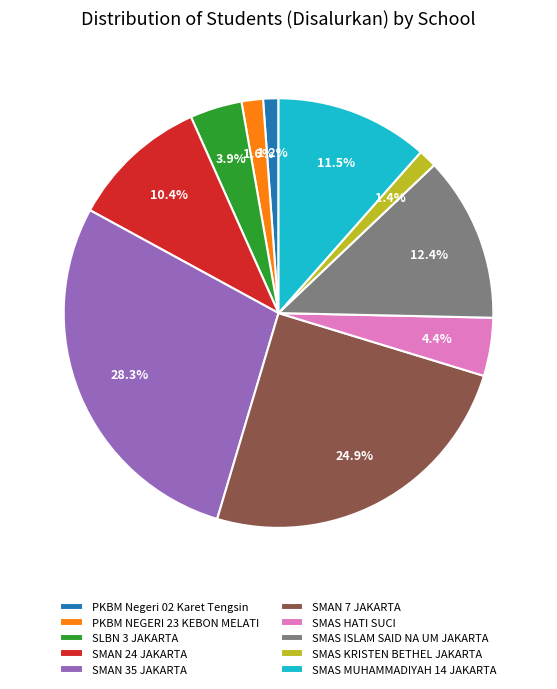

To the nearest percent, what is the average slice percentage?

10%